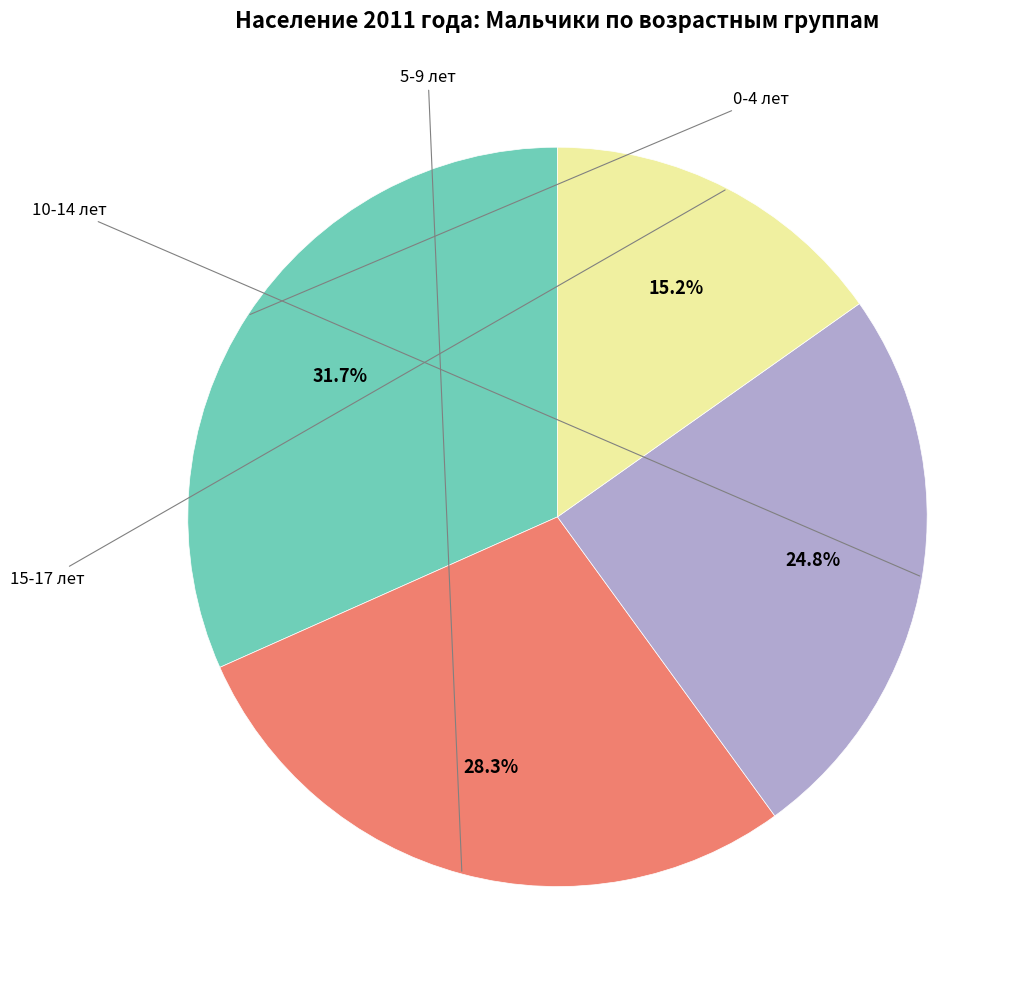

To the nearest percent, what percentage of the pie is 5-9 лет?

28%